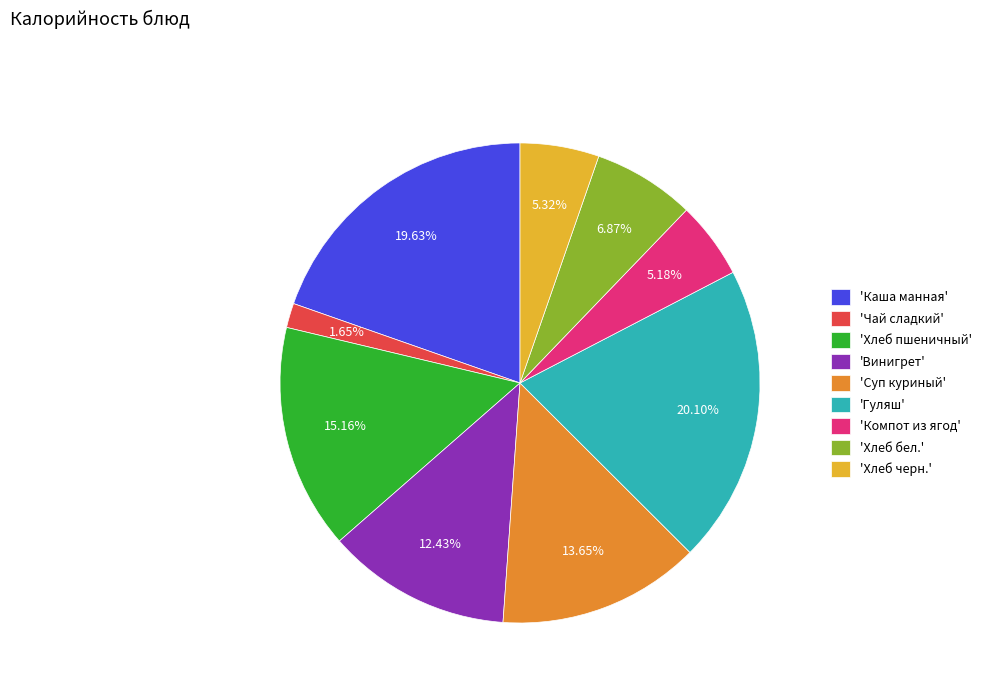

Count the number of slices in the pie.

9